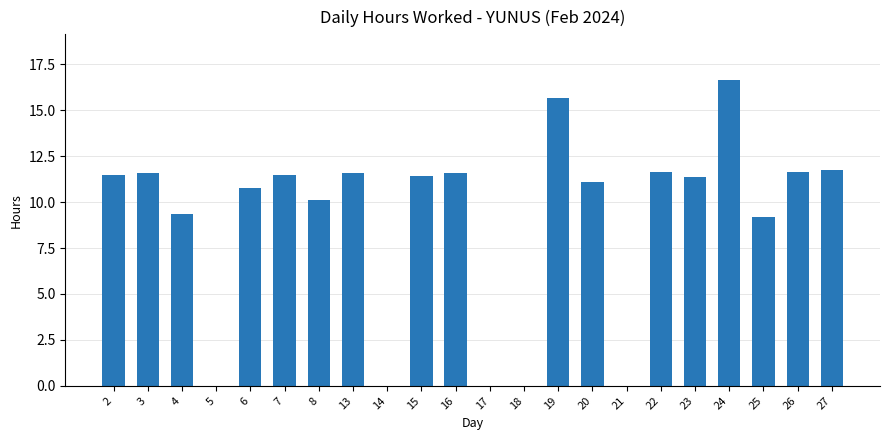

What is the change in value from 3 to 5?

-11.6